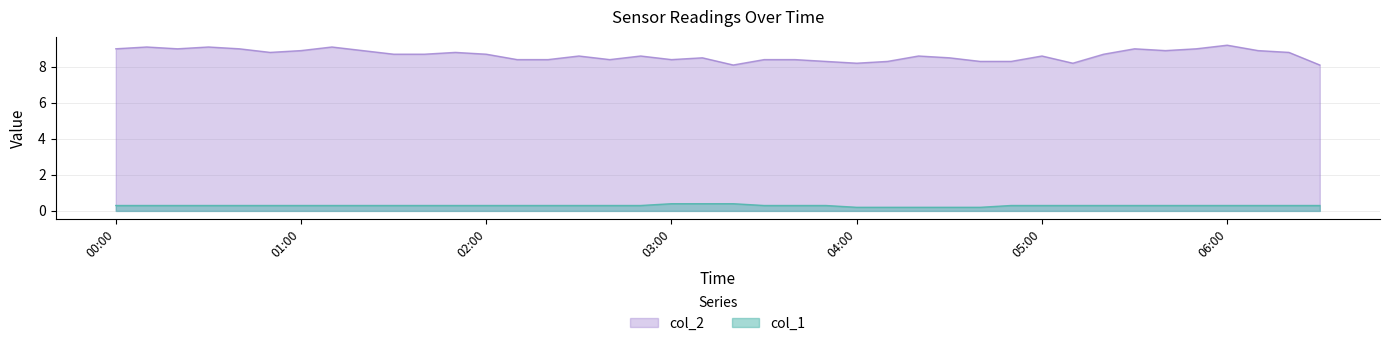

Rank the series at 06:00 from lowest to highest value.

col_1, col_2